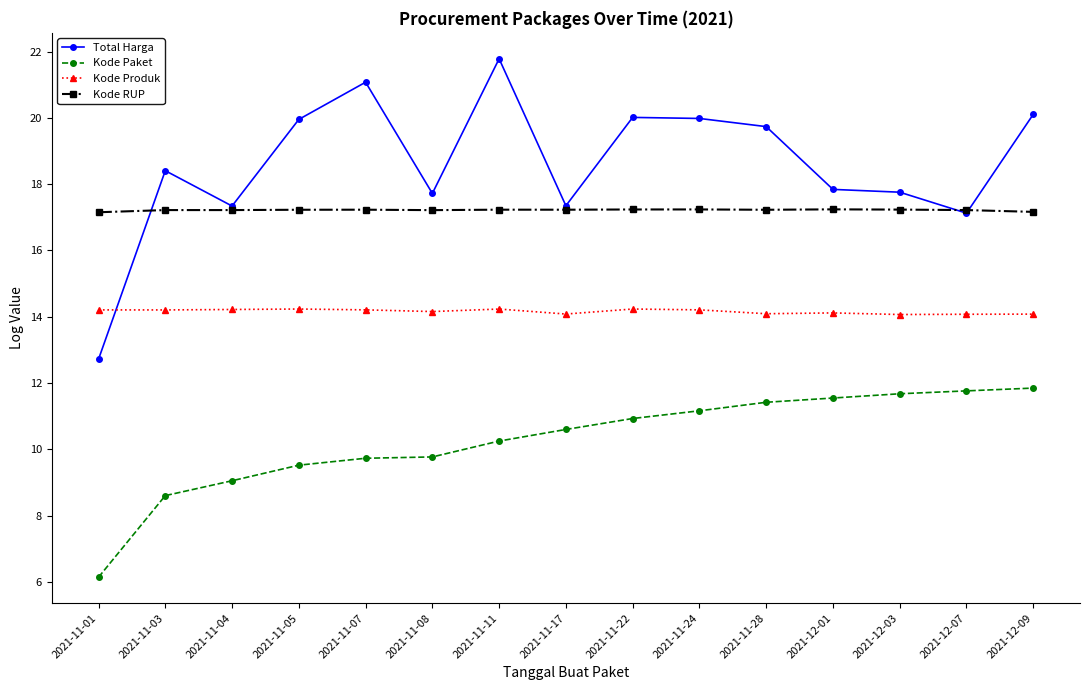

True or false: Kode Paket and Total Harga cross at least once.

False